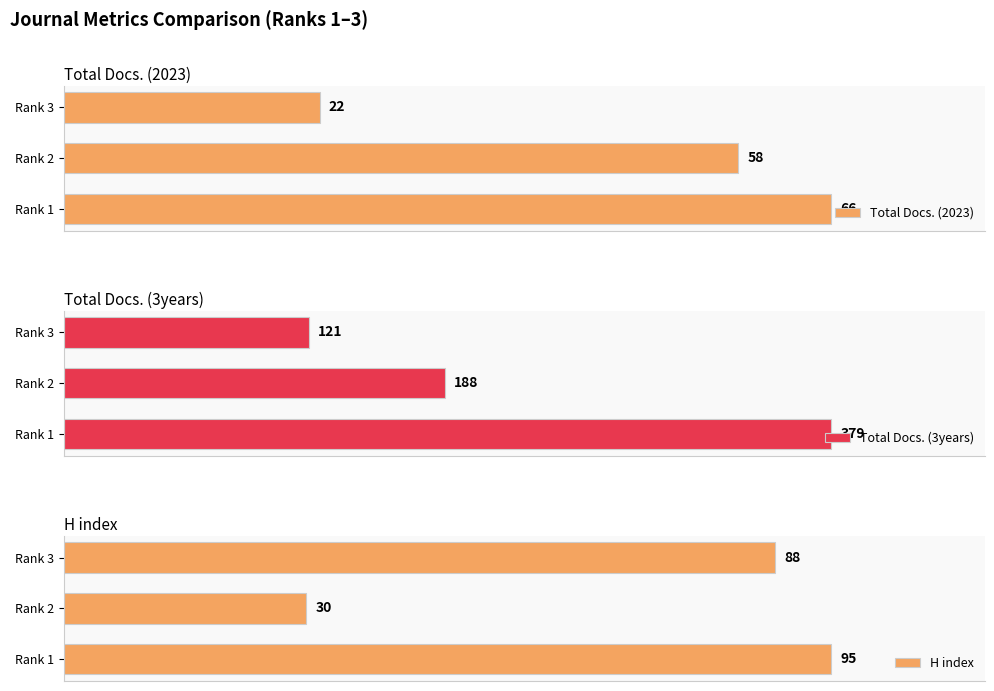

List the labels in order of Total Docs. (2023) value, smallest first.

Rank 3, Rank 2, Rank 1